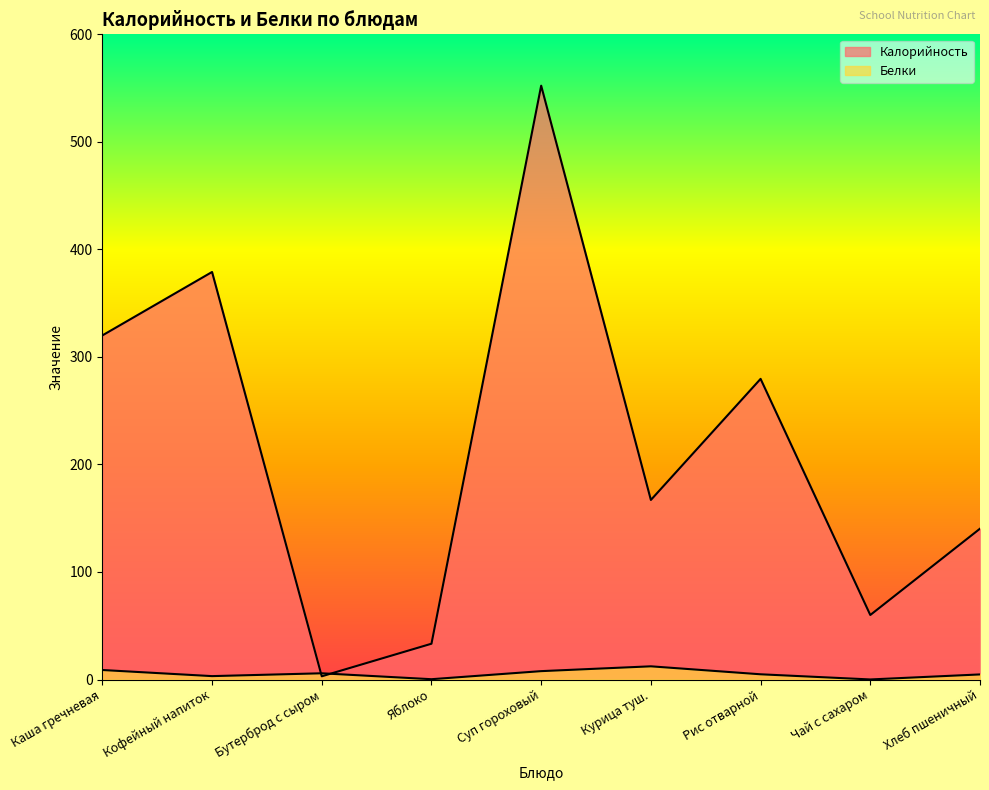

Which category has the highest value across all series?

Суп гороховый